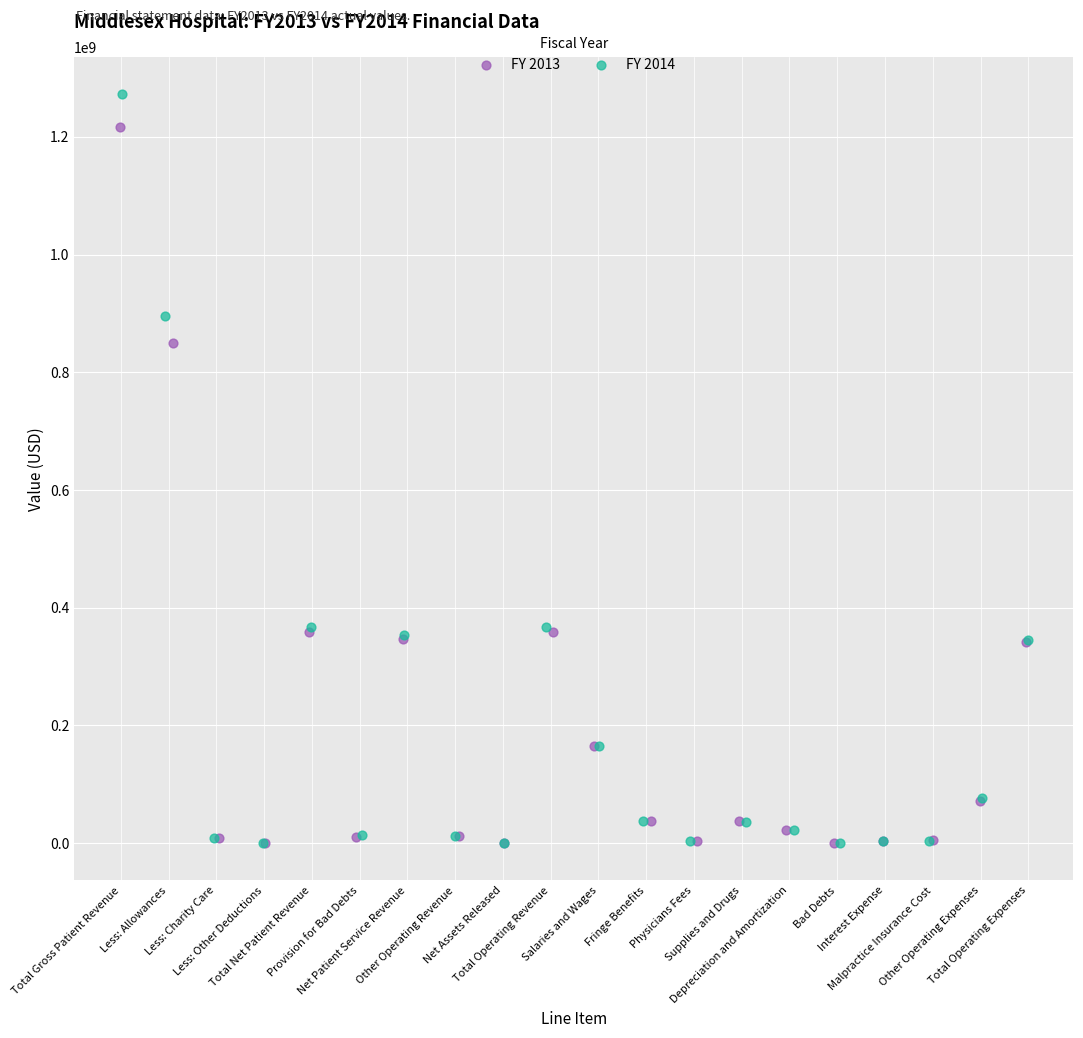

Which series reaches the maximum Y coordinate?

FY 2014